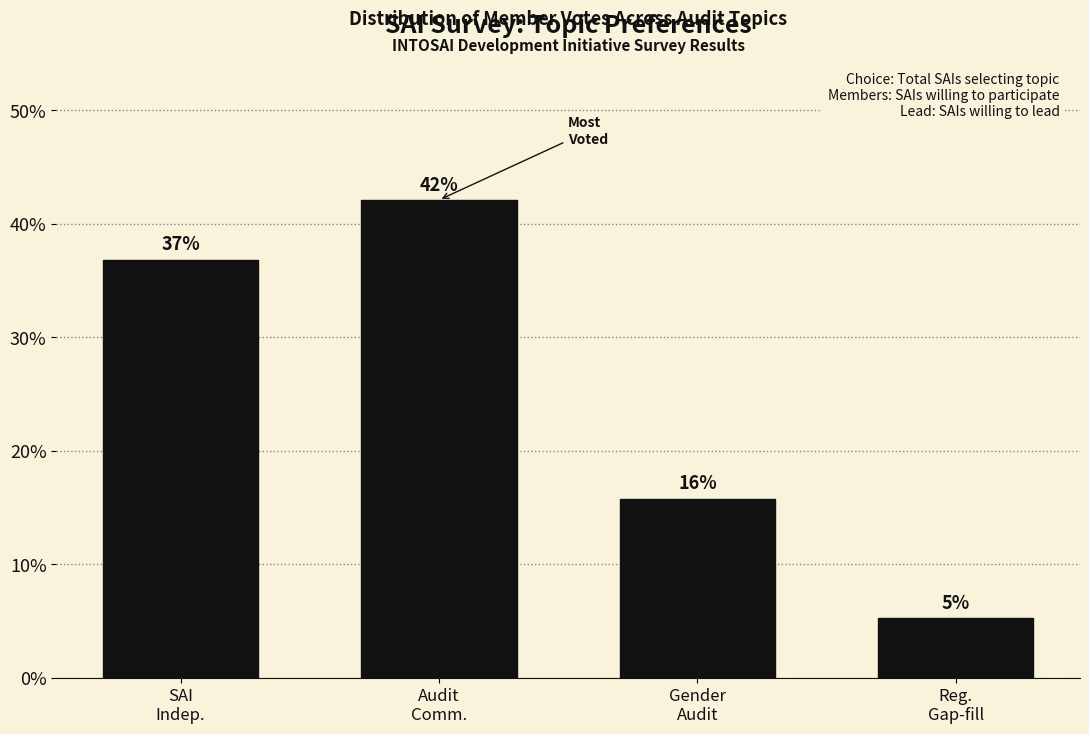

What is the maximum value shown in the chart?

42.1